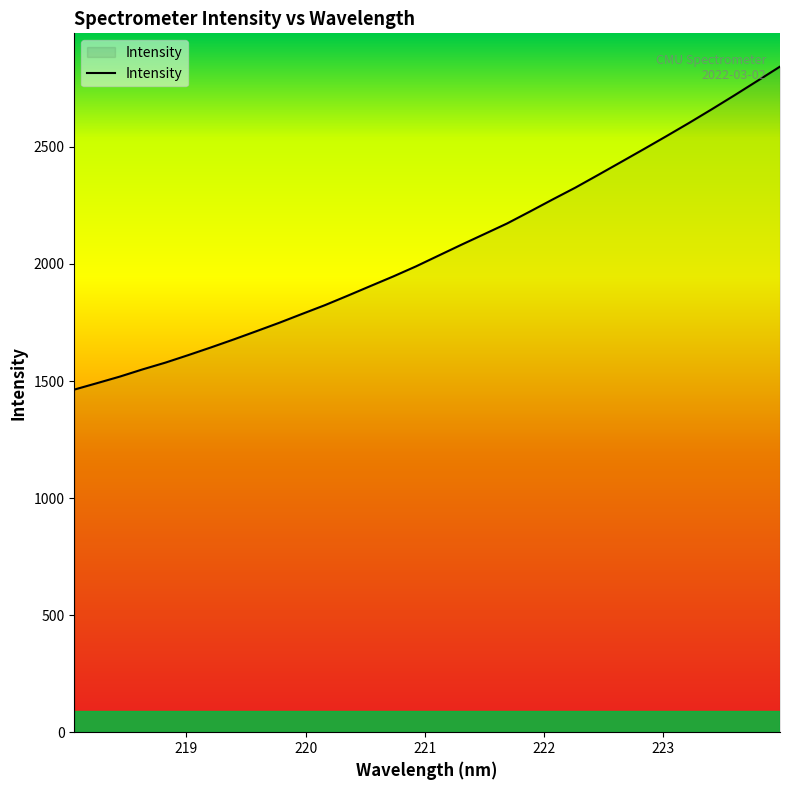

What is the greatest value displayed?

2842.8